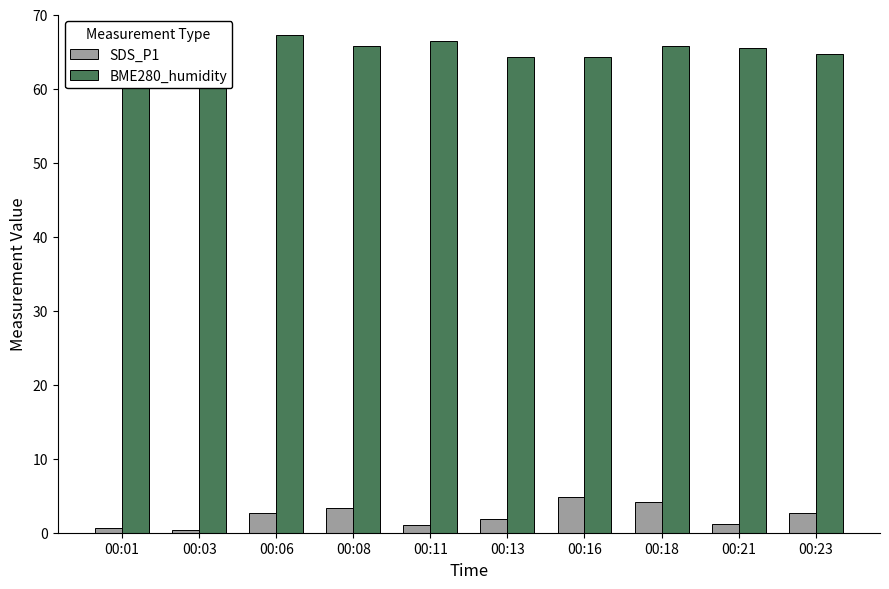

Which series has the largest total across all categories?

BME280_humidity